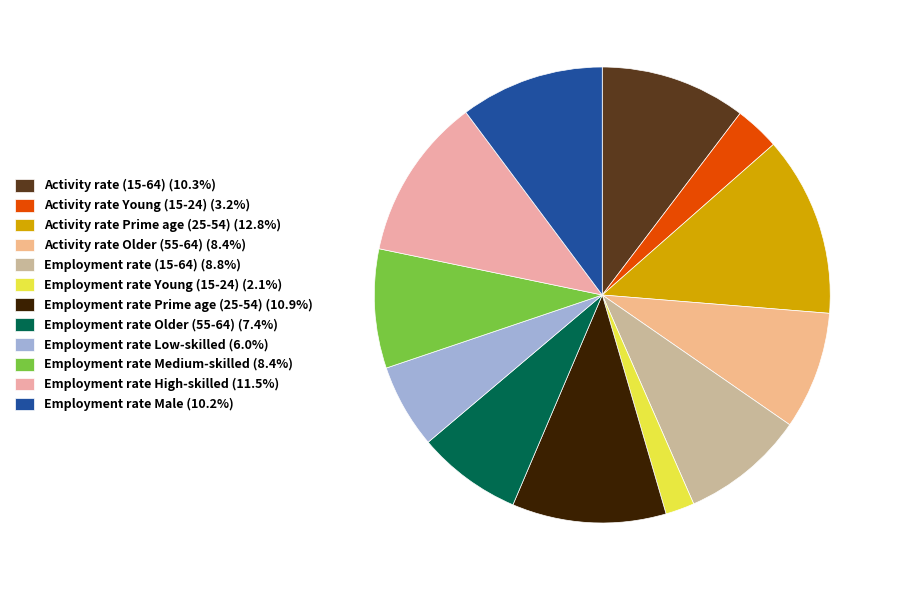

How many segments does this pie chart have?

12